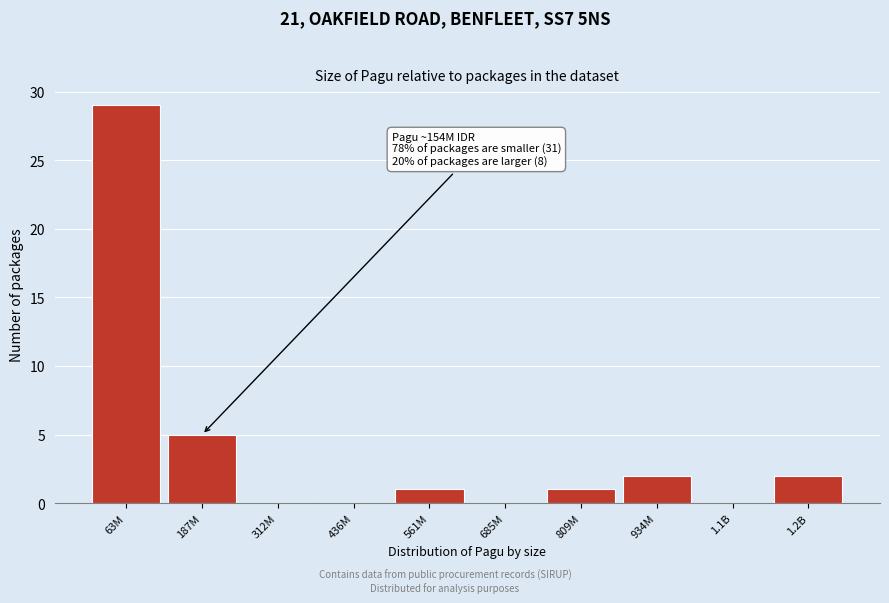

Reading right to left, extract all data points from this chart.

1.2B=2	1.1B=0	934M=2	809M=1	685M=0	561M=1	436M=0	312M=0	187M=5	63M=29